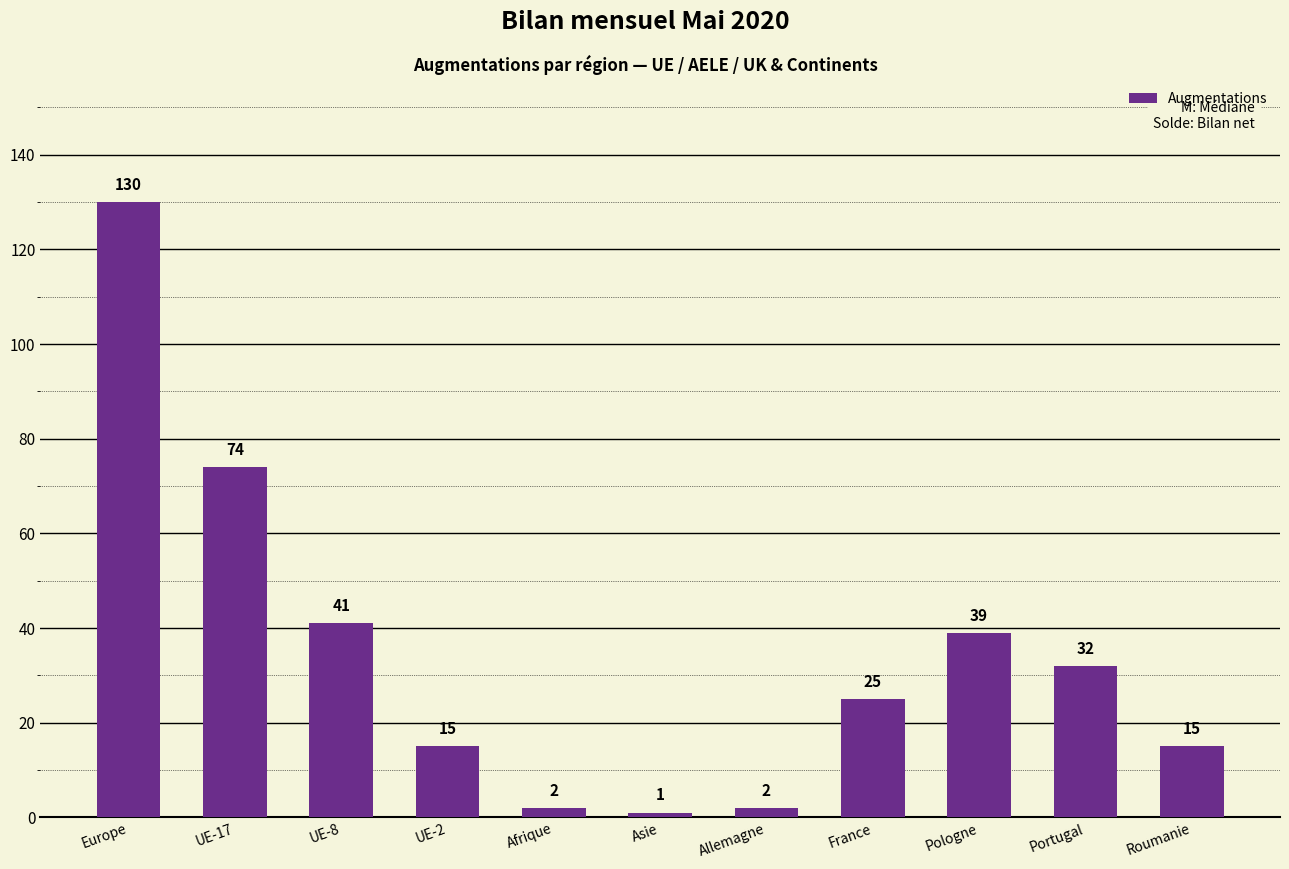

Which has a higher value, France or Pologne?

Pologne